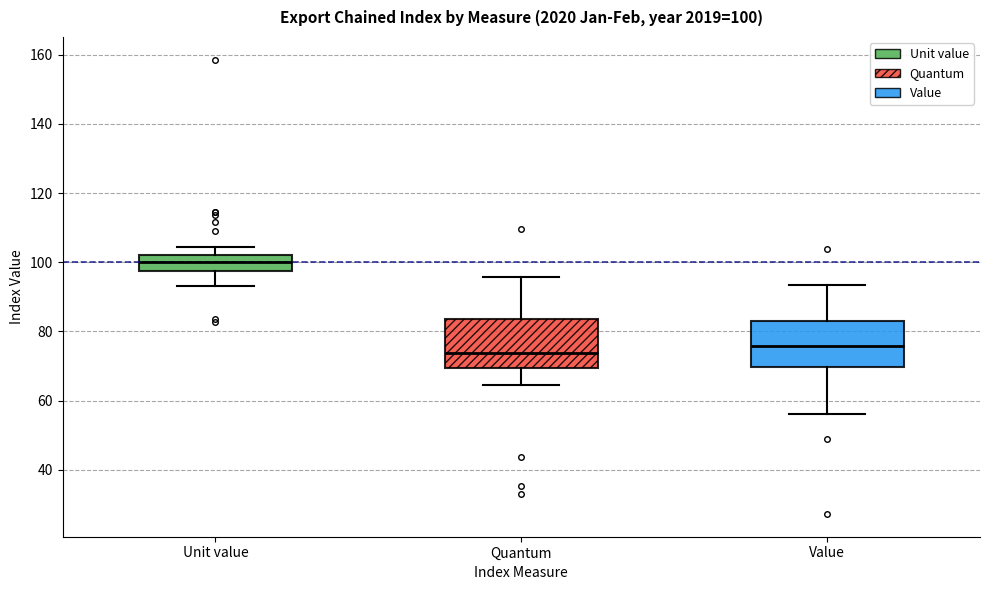

Which box has the highest median line?

Unit value